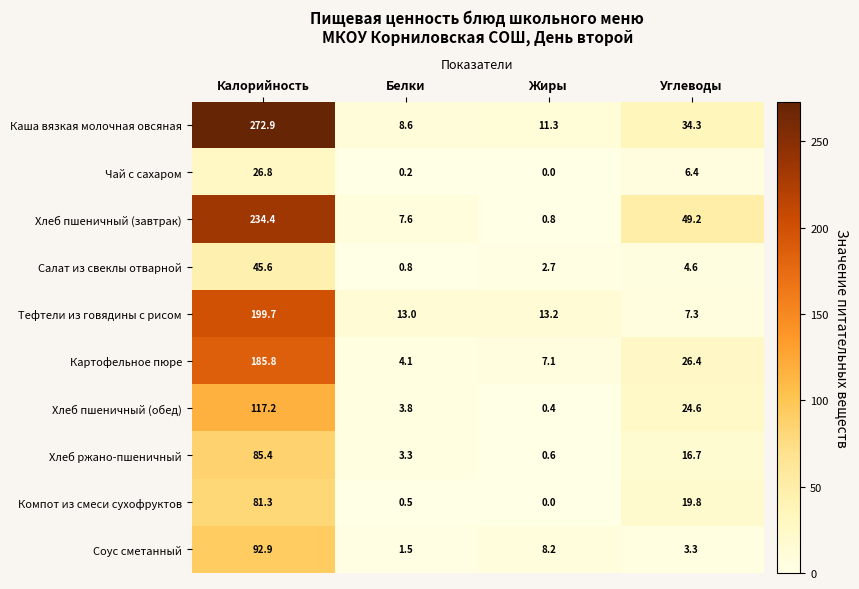

What is the total value across all series at Калорийность?

1342.0